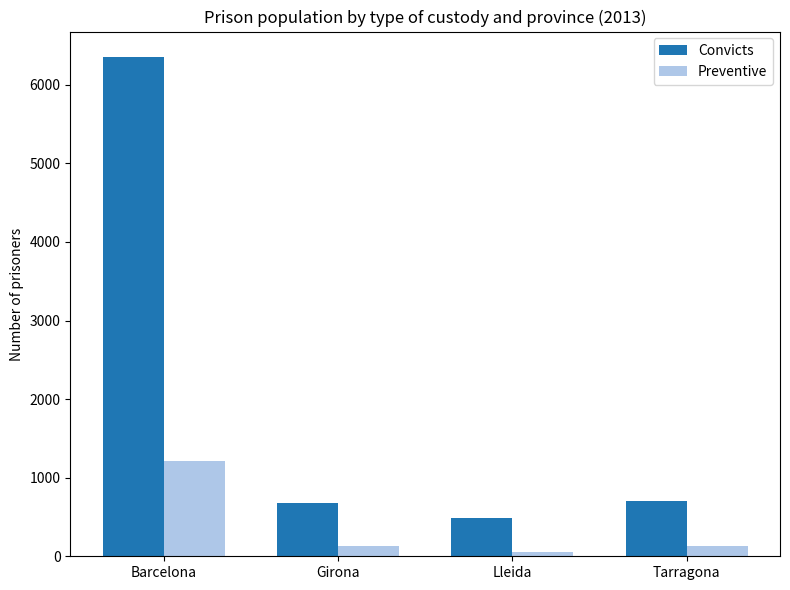

True or false: Preventive has a value of 131 at Tarragona.

True